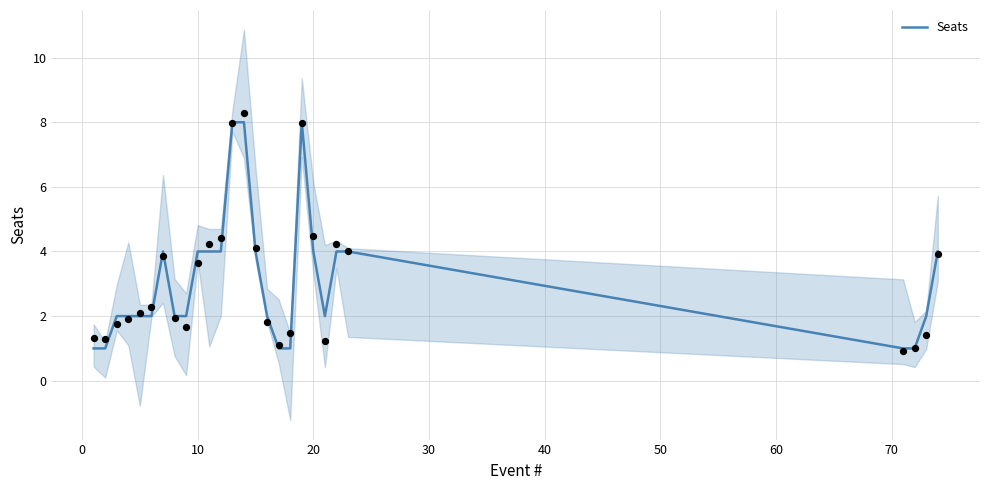

The value of Seats at 10 is 2. True or false?

False